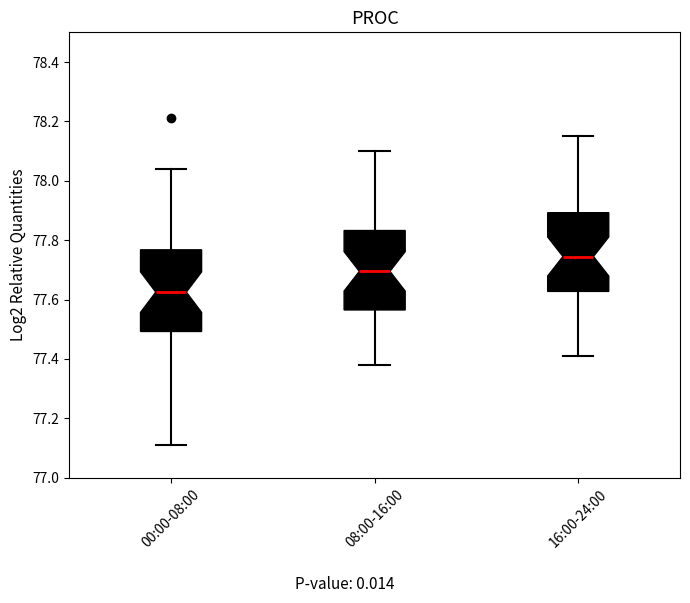

Which box's median line is the lowest?

00:00-08:00